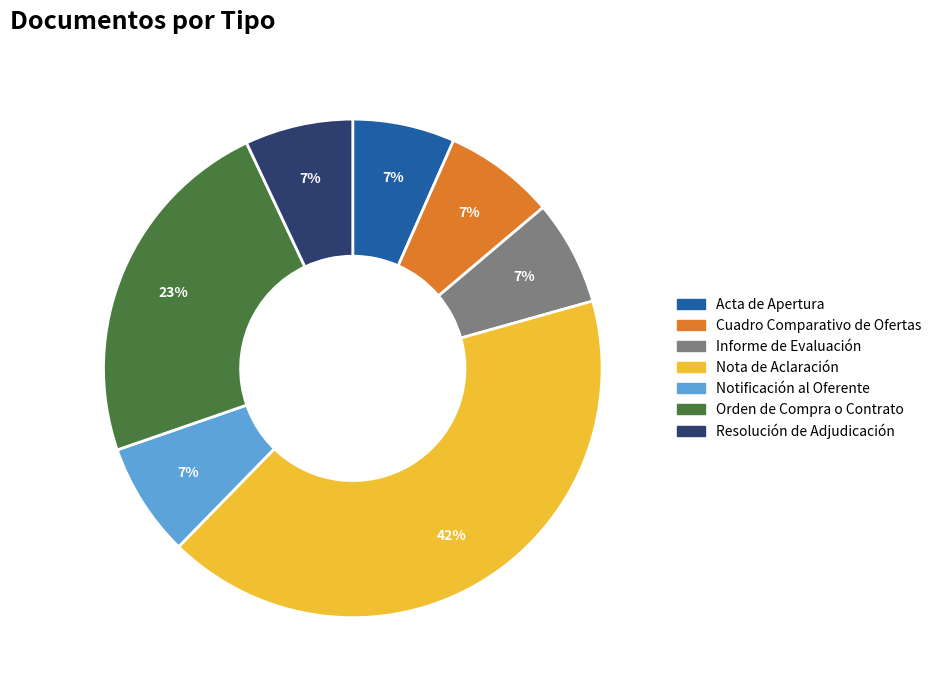

Is there a majority slice in this chart?

No